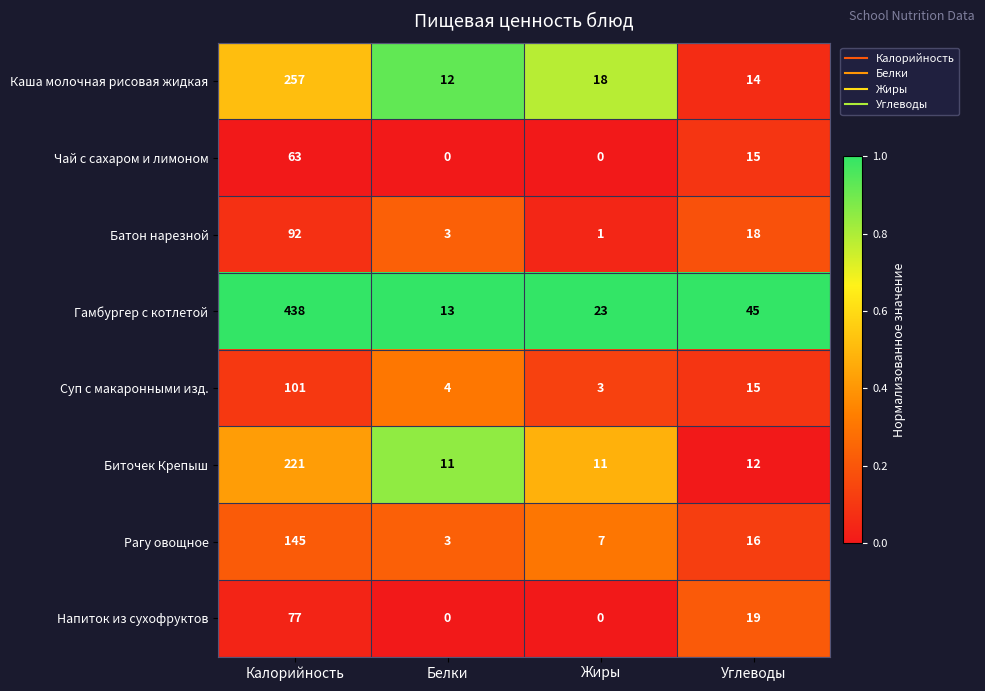

What is the sum of all Рагу овощное values?

171